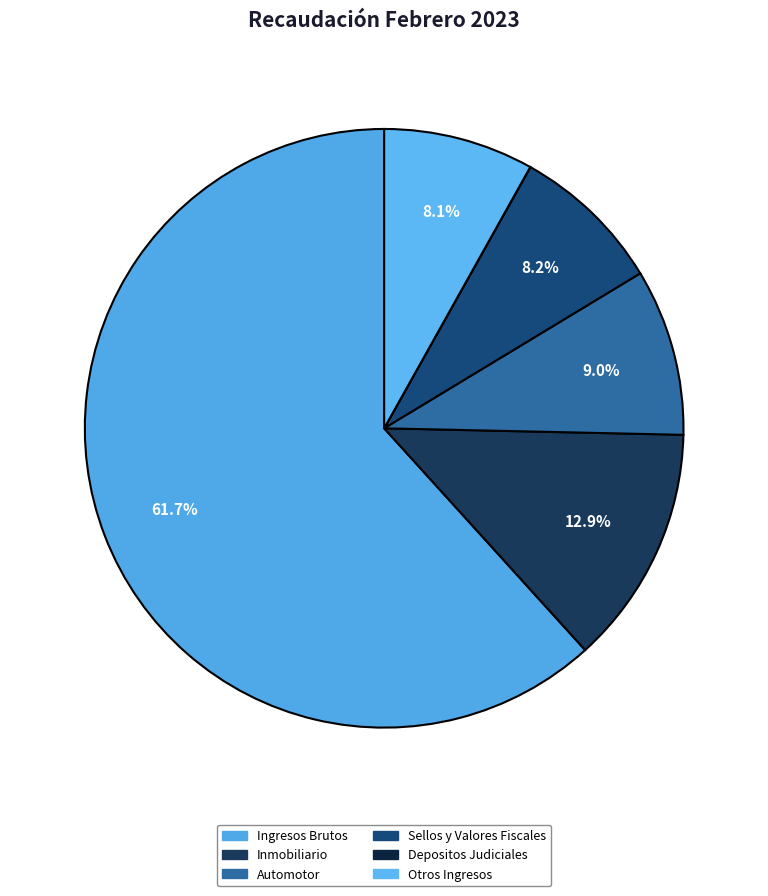

True or false: Inmobiliario accounts for 13% of the total.

True